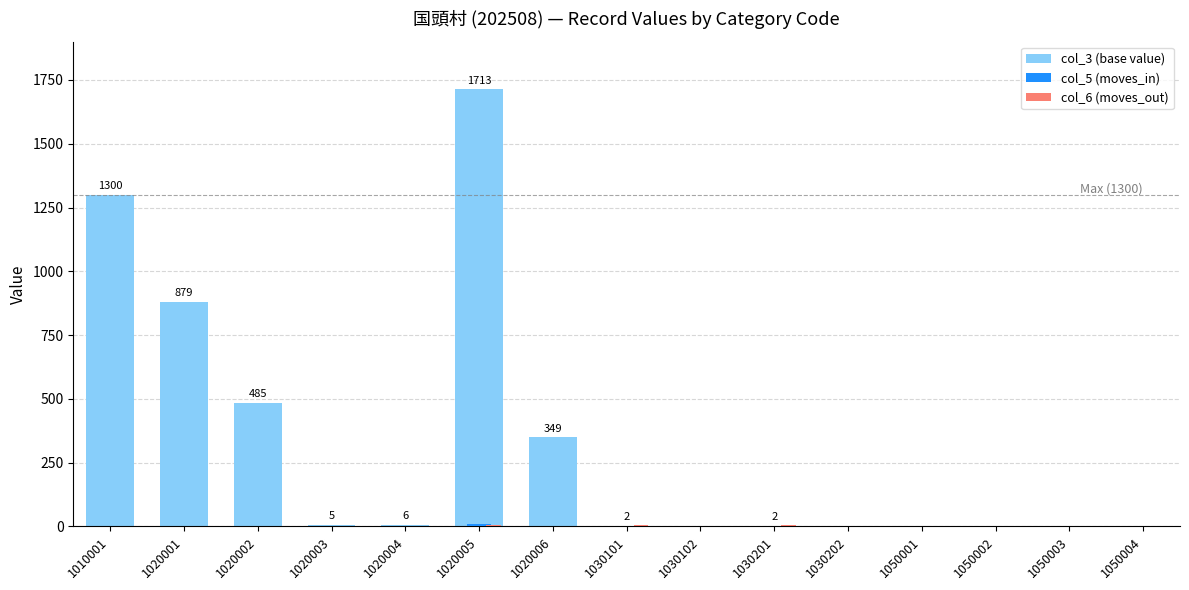

At which category is the sum across all series the highest?

1020005